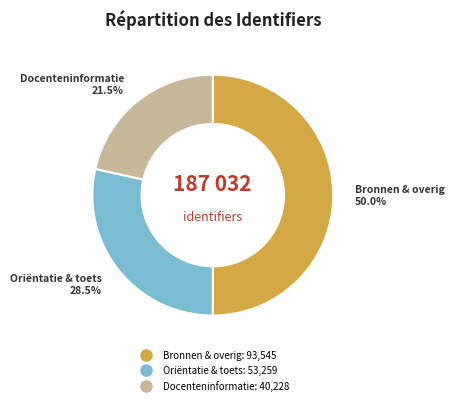

How many slices are in this pie chart?

3